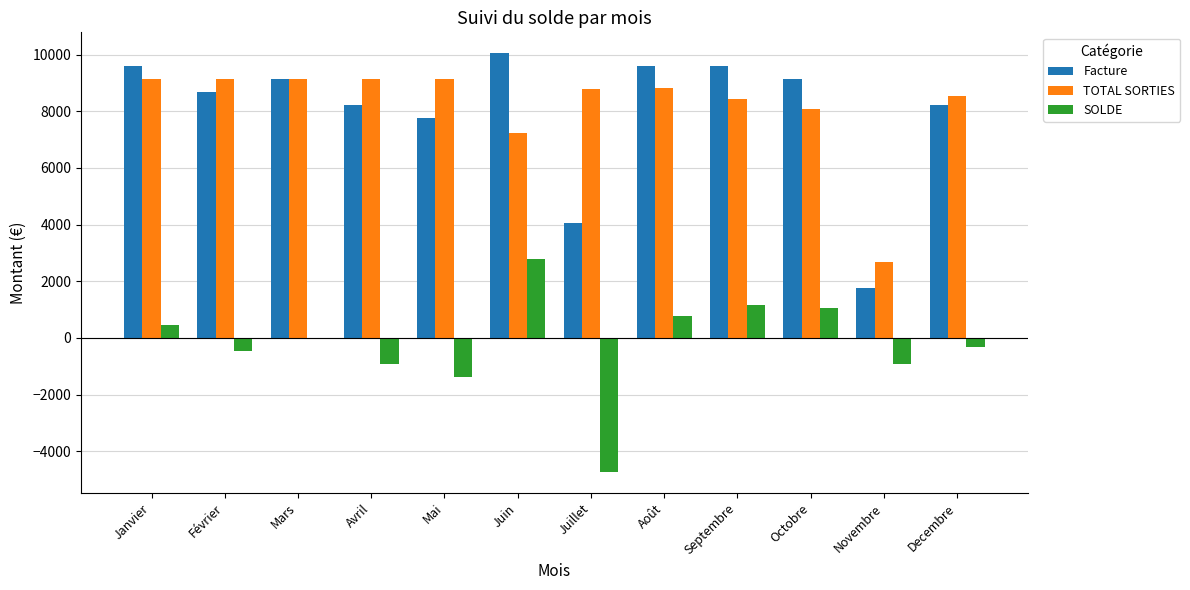

At which label does Facture reach its peak?

Juin